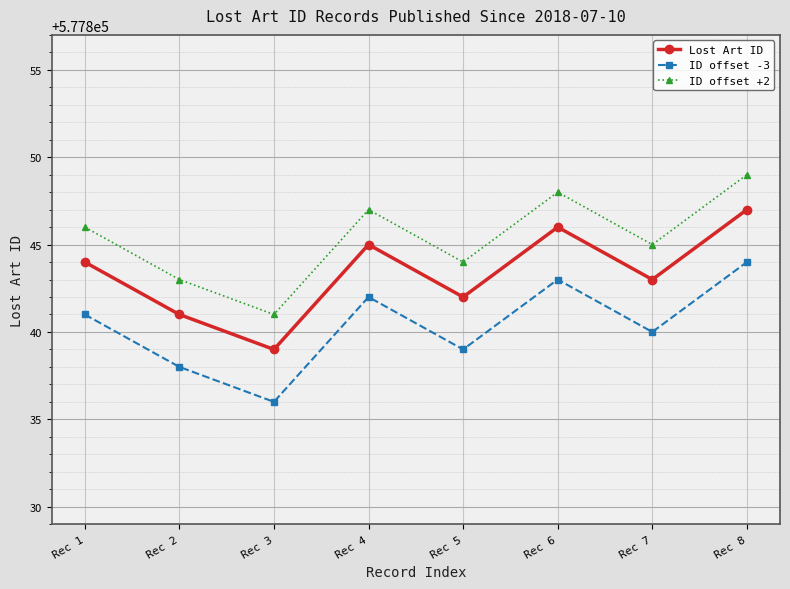

Which label corresponds to the smallest value in the chart?

Rec 3